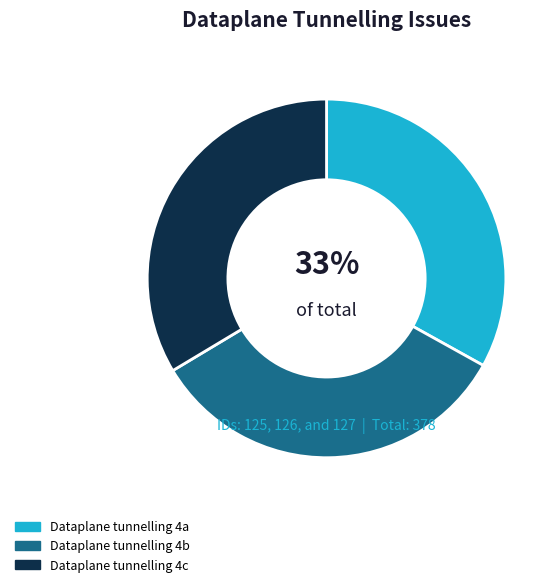

Count the number of slices in the pie.

3